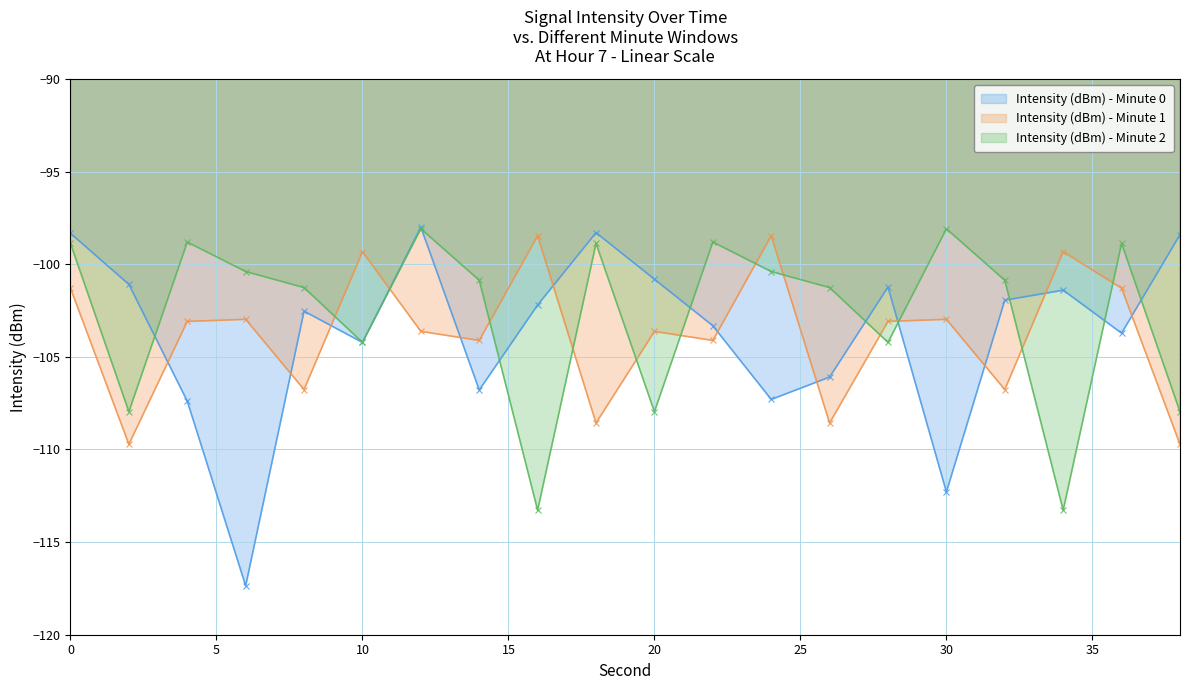

How many lines are shown in the chart?

3